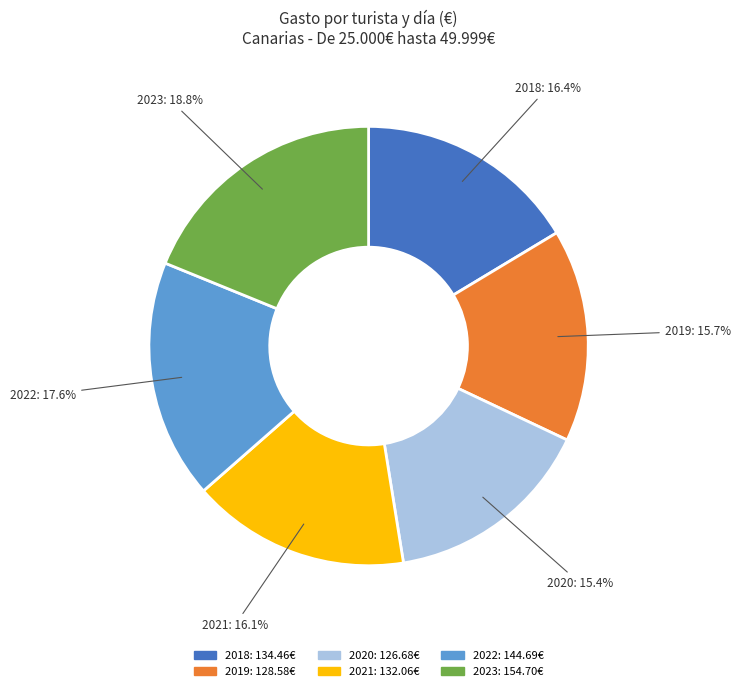

What is the ratio of the value at 2019 to the value at 2020?

1.0